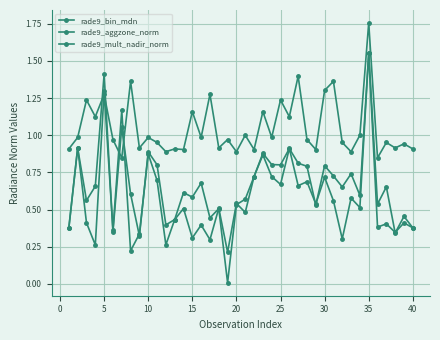

How many distinct data groups are displayed?

3